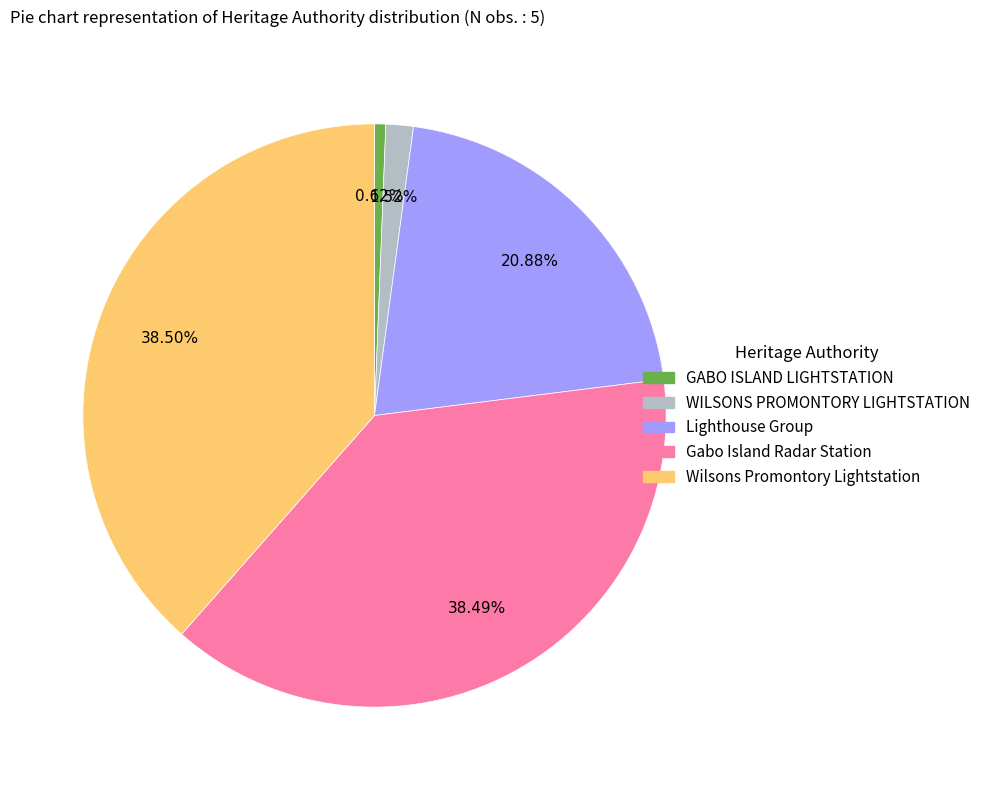

Is there a majority slice in this chart?

No